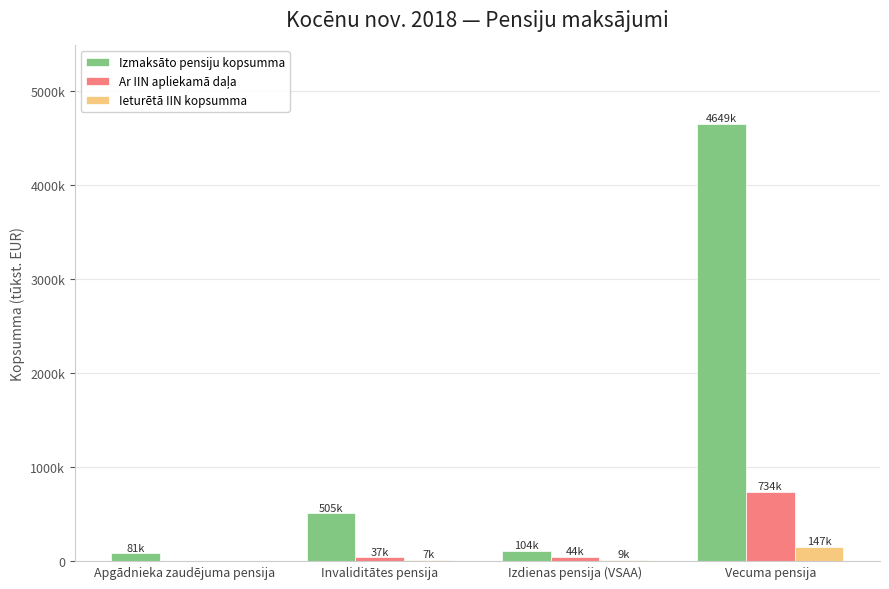

What is the total value across all series at Apgādnieka zaudējuma pensija?

81.6